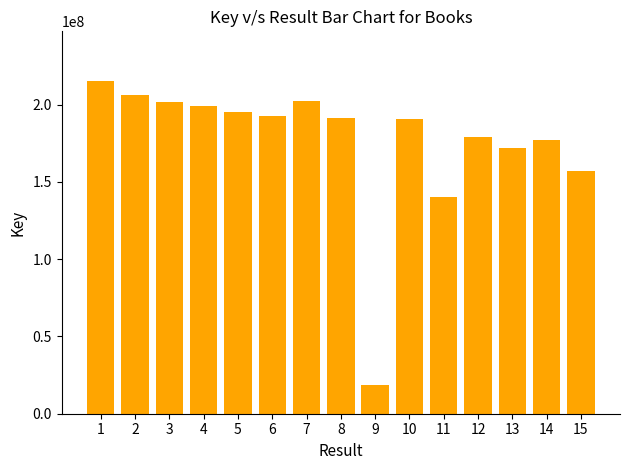

At which category does the chart reach its minimum across all series?

9